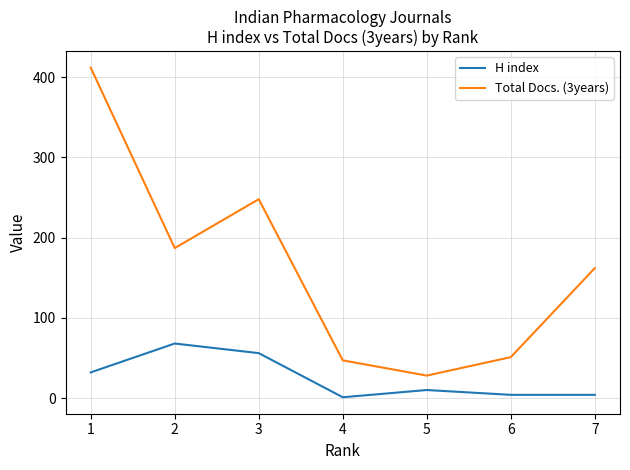

True or false: Total Docs. (3years) and H index intersect in this chart.

False